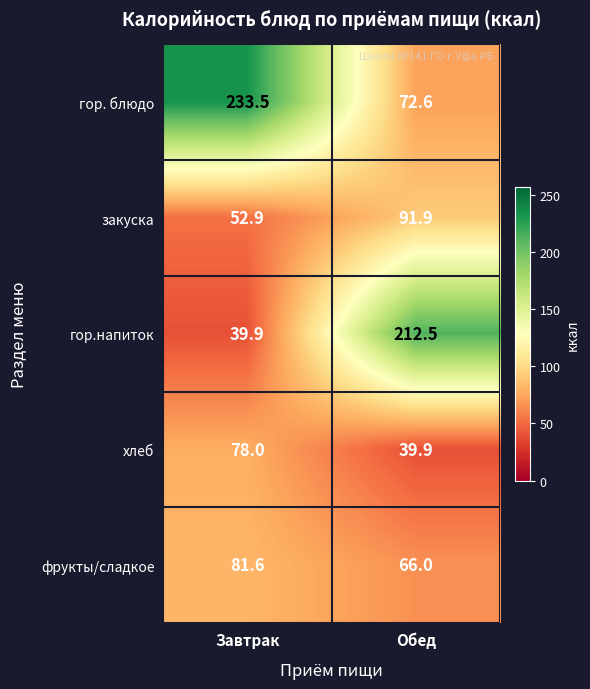

Which series changed the most between Завтрак and Обед?

гор.напиток